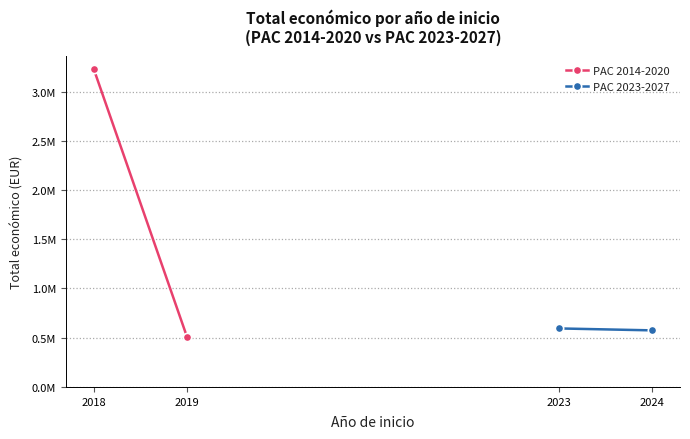

What is the average value of the PAC 2014-2020 series?

1867855.0